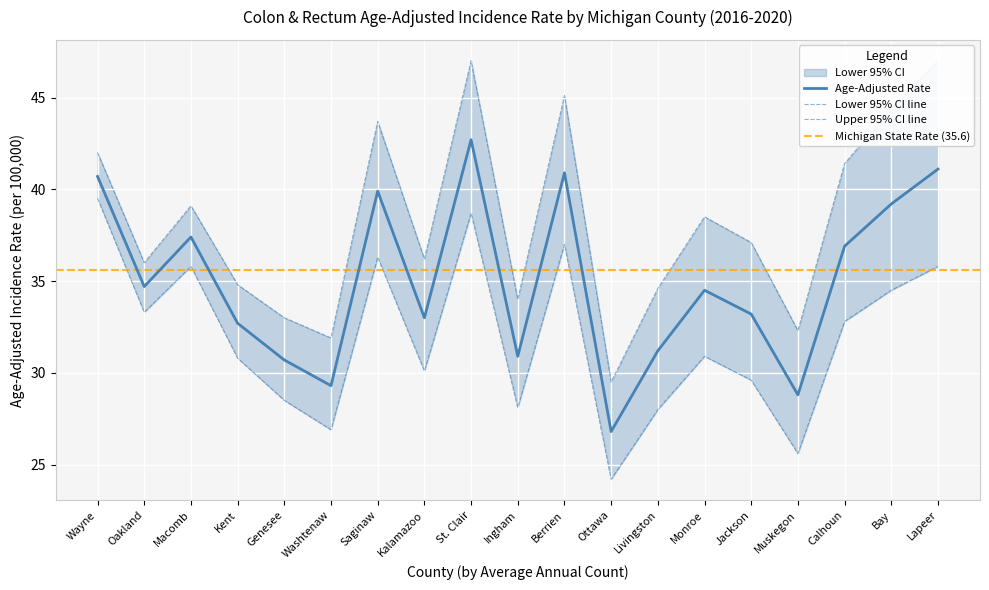

The value of Age-Adjusted Rate at Bay is 23.7. True or false?

False